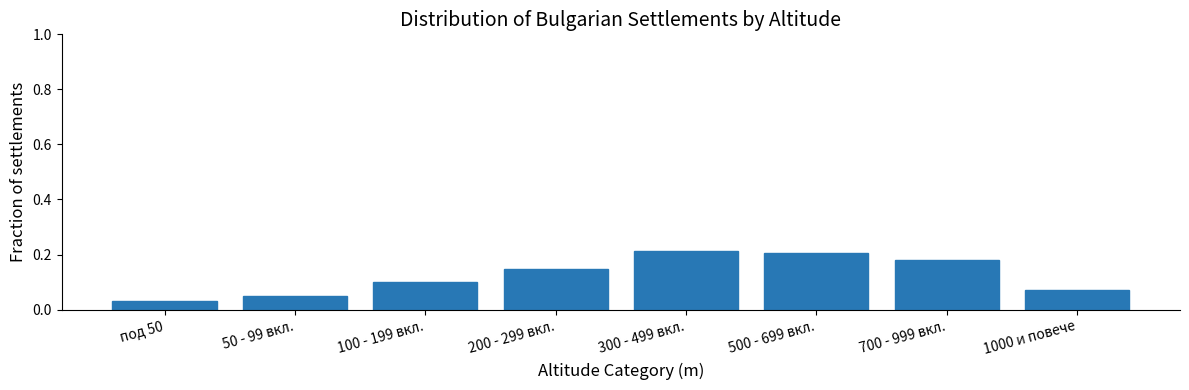

How many values are between 0 and 1?

8